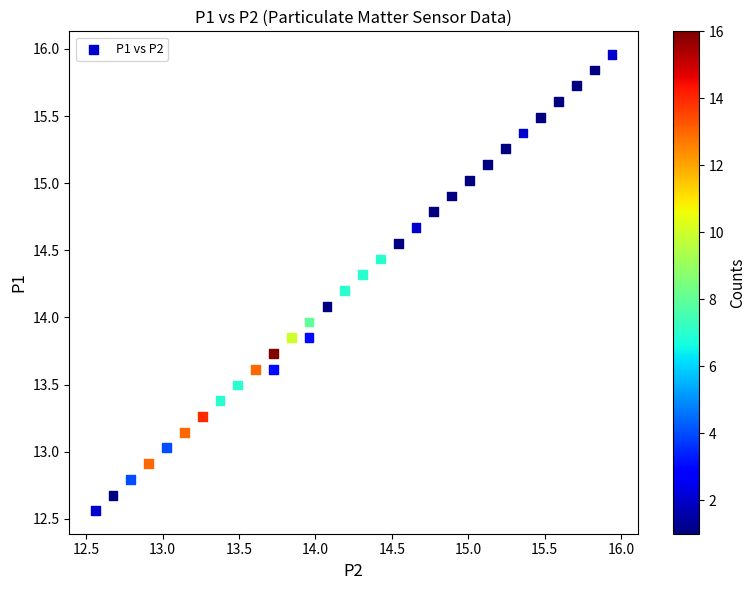

What is the range of X values (max minus min)?

3.4